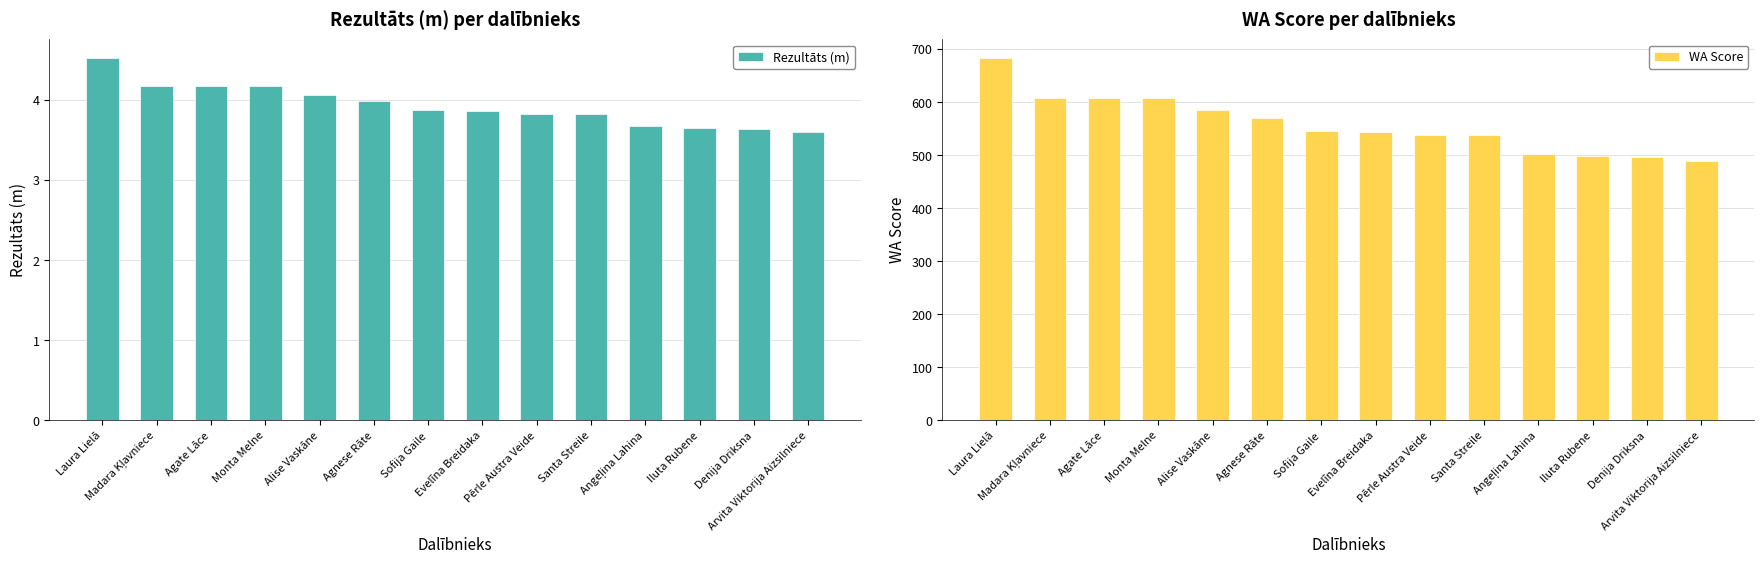

Which series changed the most between Agnese Rāte and Pērle Austra Veide?

WA Score